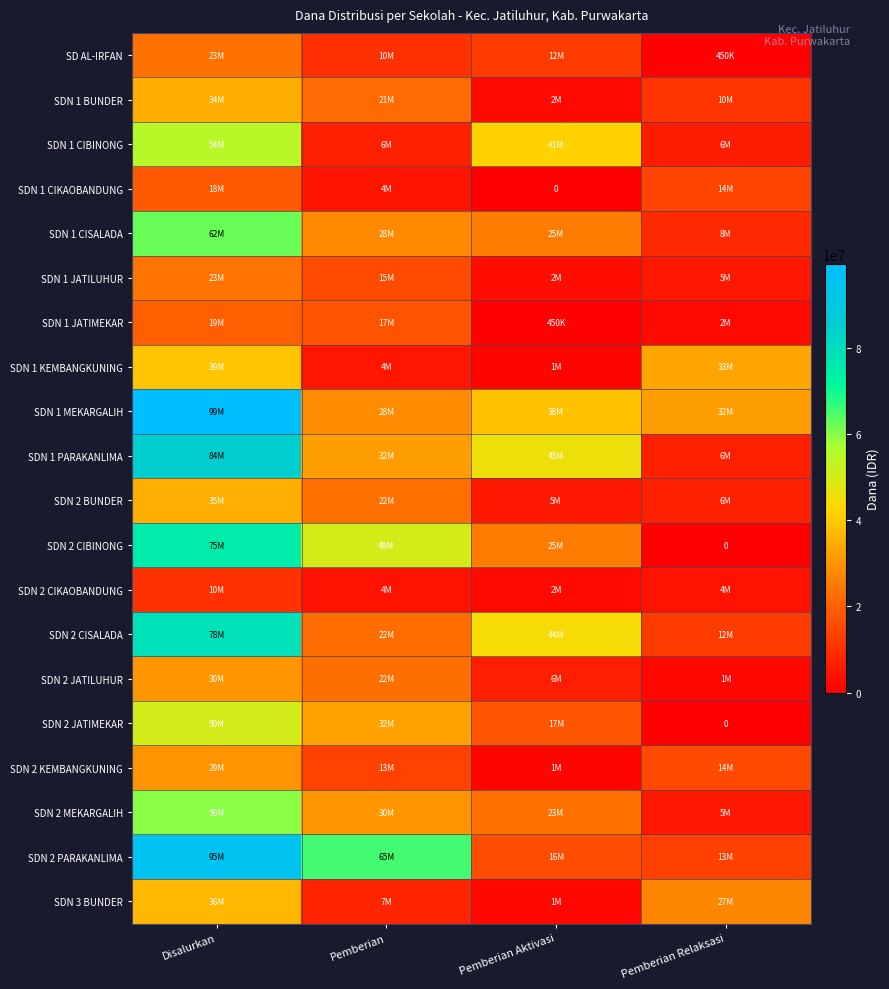

How many SDN 1 CIKAOBANDUNG values are between 4275000 and 18450000?

3